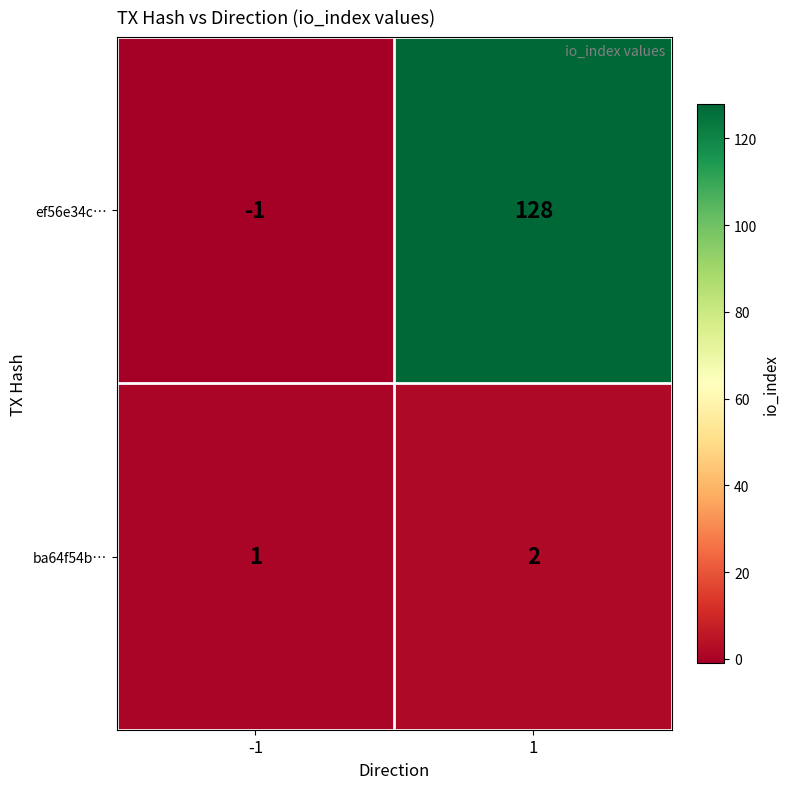

Which label corresponds to the smallest value in the chart?

-1